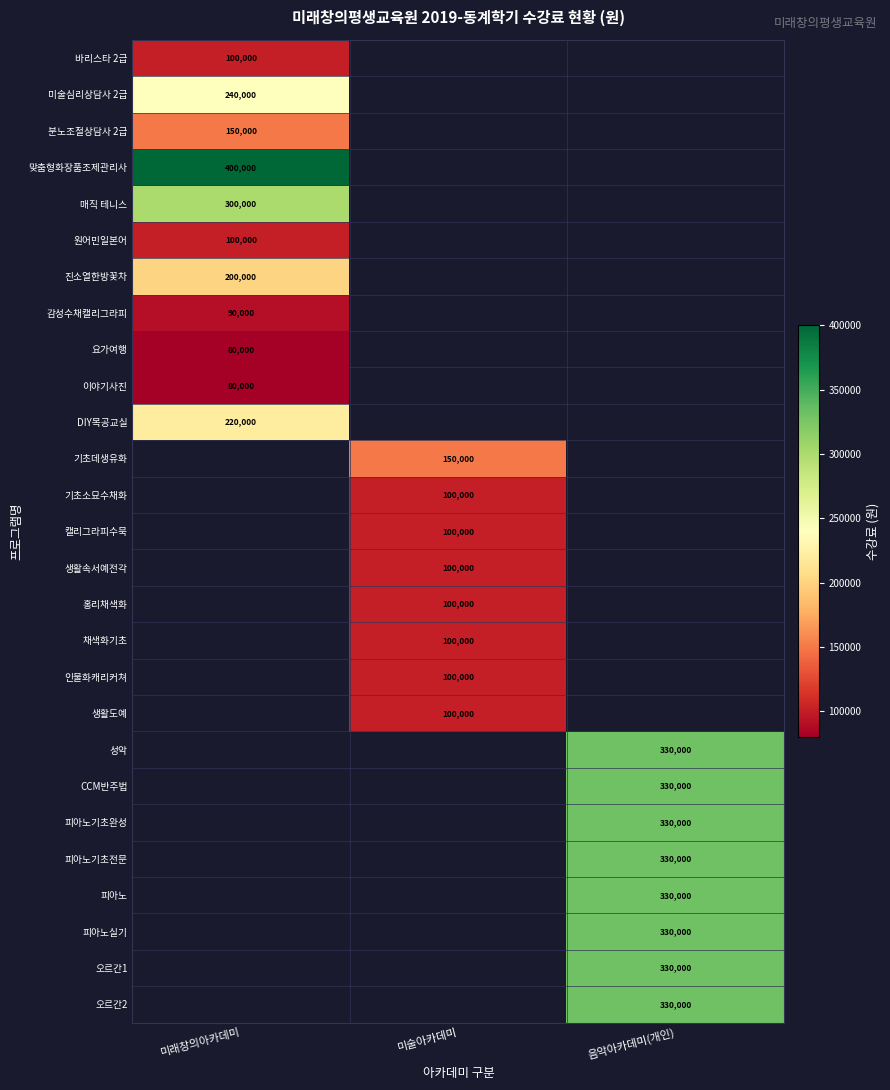

At how many categories does at least one series exceed 242428?

2